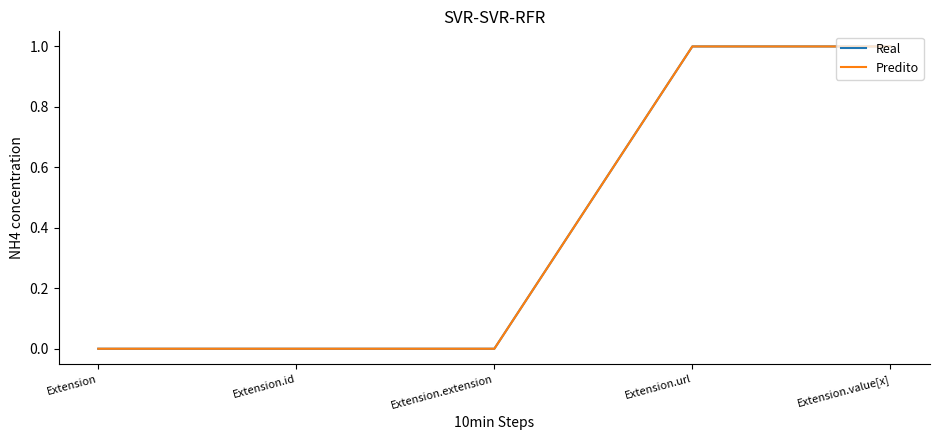

Does the chart display data point markers on the line(s)?

No